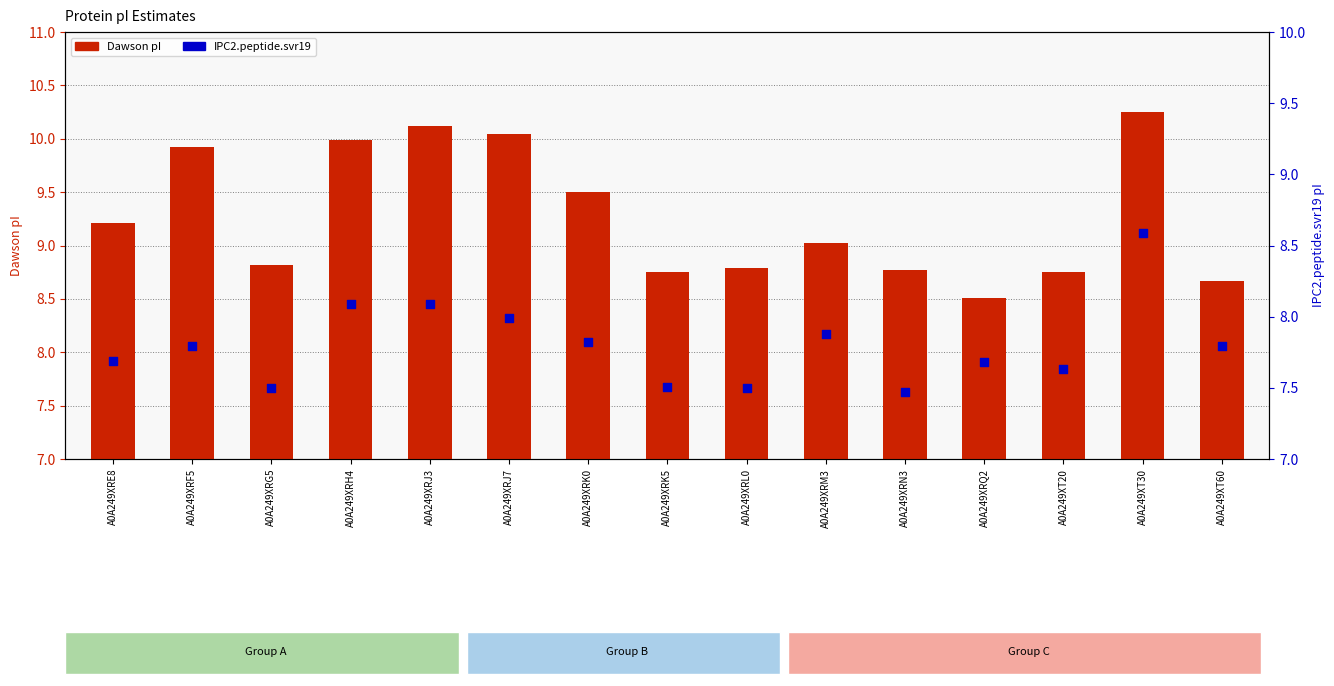

Which series reaches the minimum Y coordinate?

IPC2.peptide.svr19